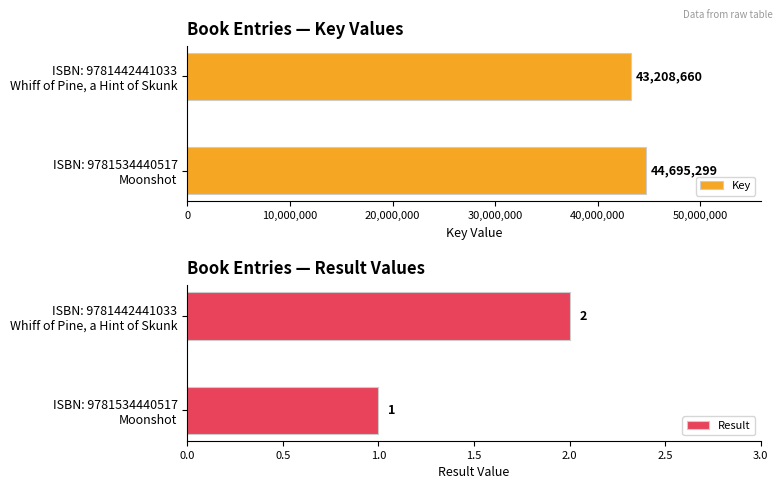

What is the average value of the Key series?

43951980